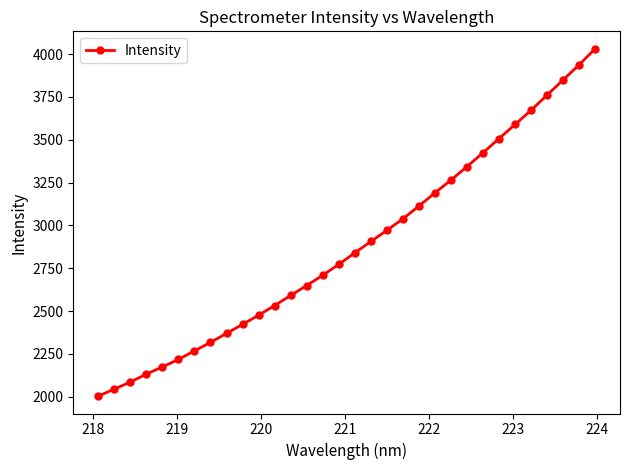

What is the average value?

2881.1